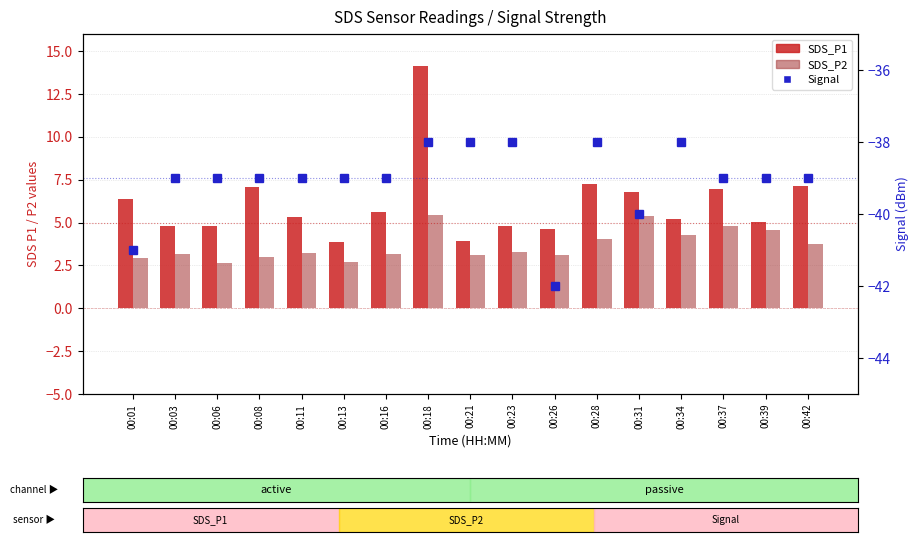

How many groups of bars are there?

17